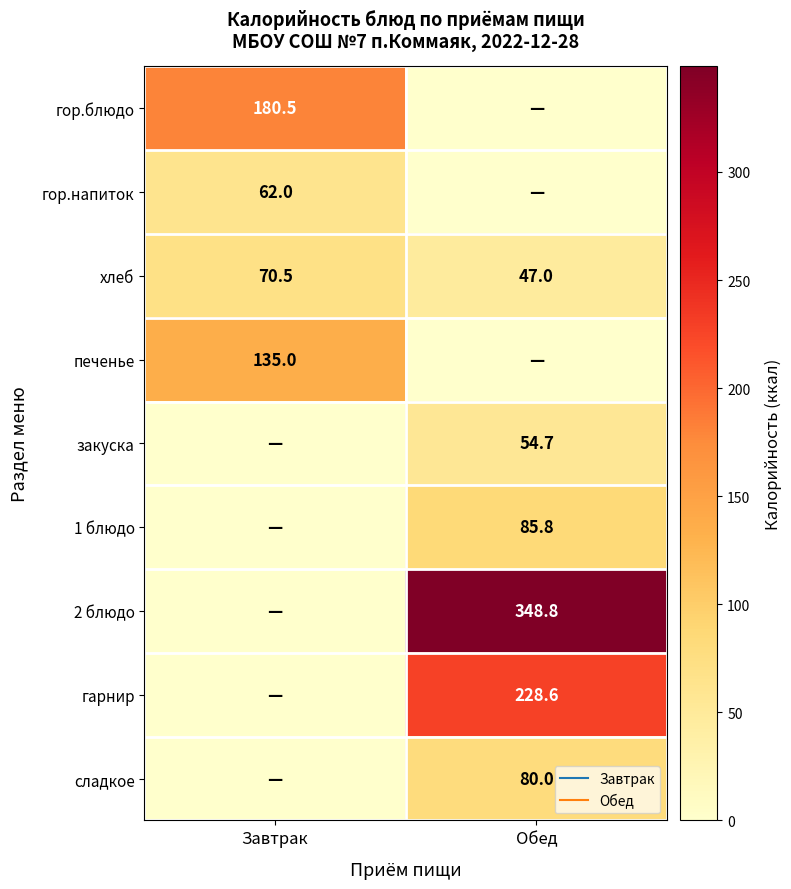

What is the approximate value of сладкое at Обед?

80.0